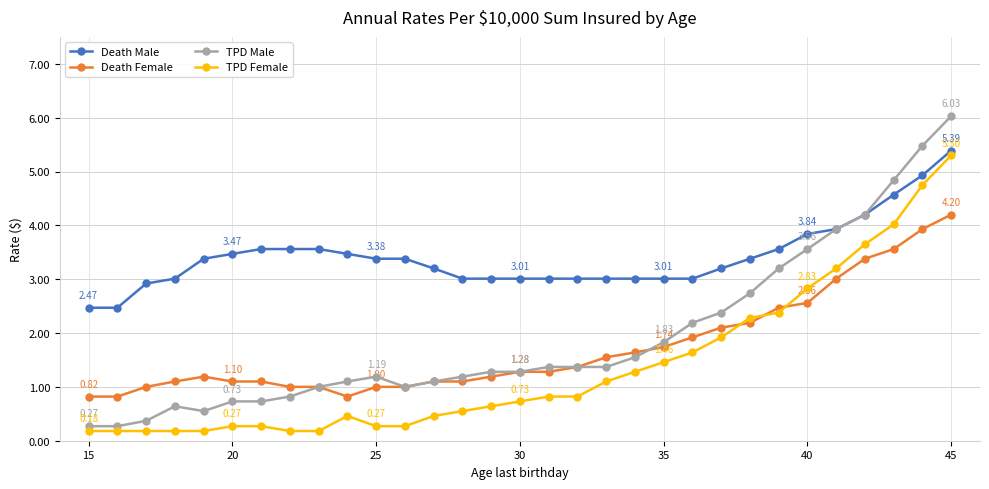

True or false: Death Male and Death Female intersect in this chart.

False